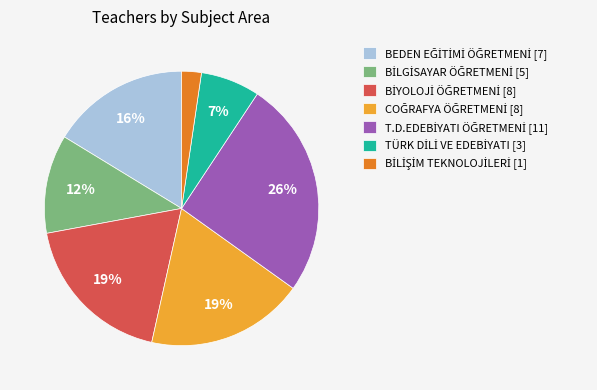

Is there any slice that represents more than half of the pie?

No